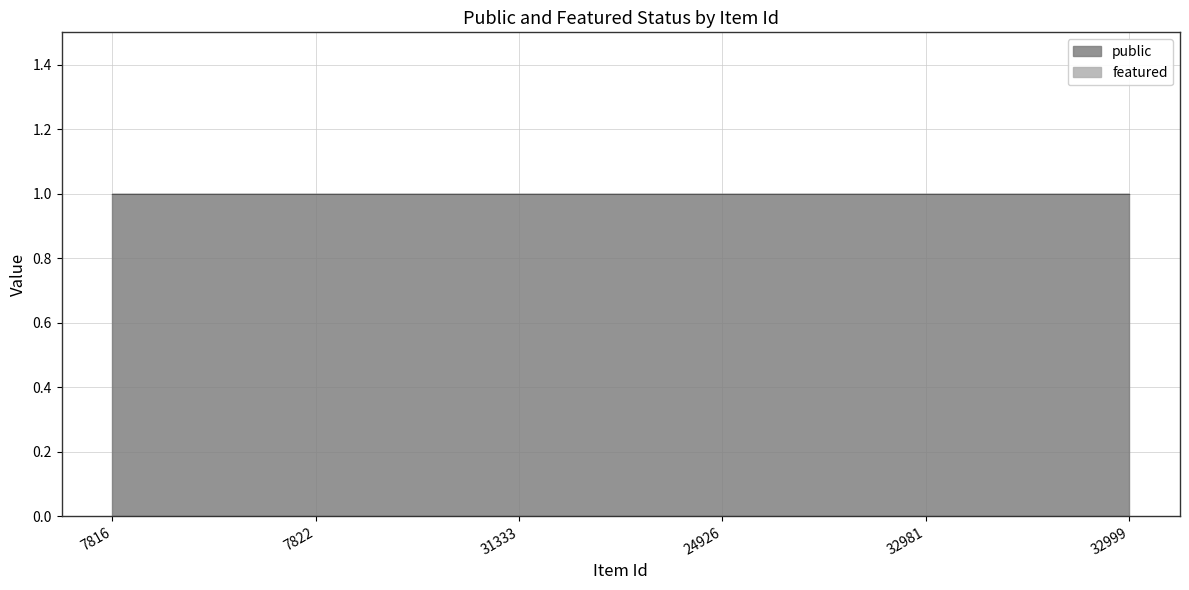

Reading left to right, transcribe all the data shown in this chart.

public: 1	1	1	1	1	1
featured: 0	0	0	0	0	0